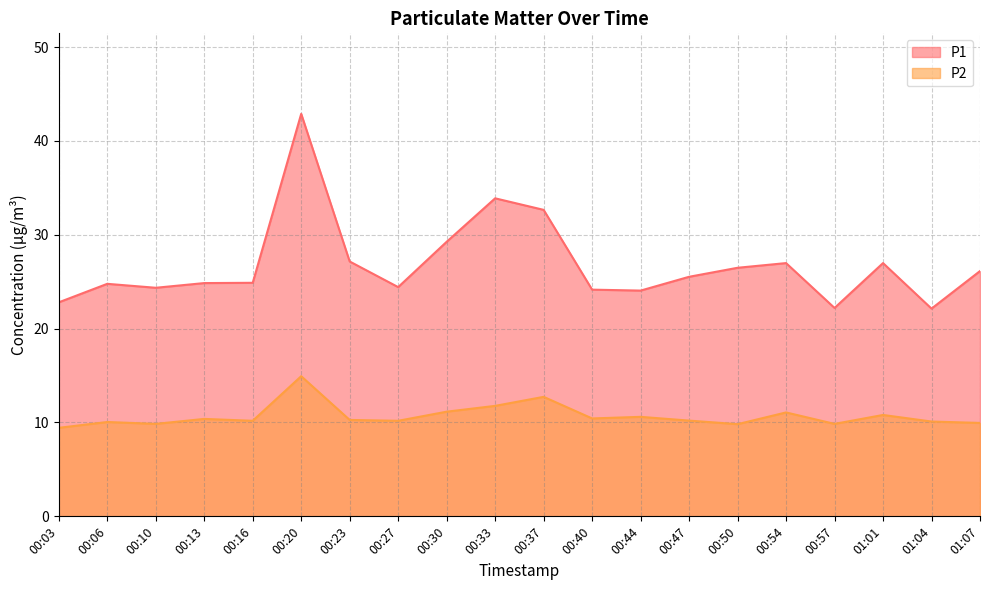

What is the sum of all P1 values?

536.5